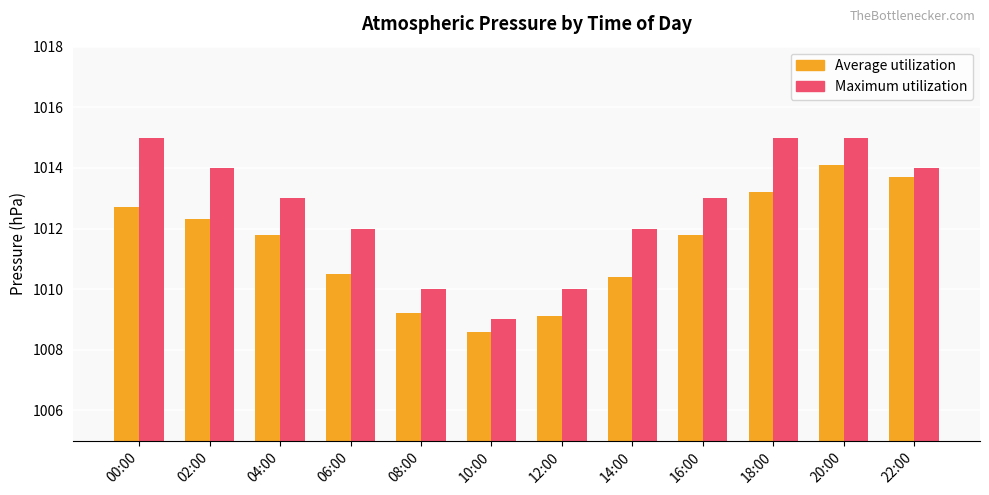

Reading left to right, what are all the values shown in this chart?

Average utilization: 1012.7	1012.3	1011.8	1010.5	1009.2	1008.6	1009.1	1010.4	1011.8	1013.2	1014.1	1013.7
Maximum utilization: 1015.0	1014.0	1013.0	1012.0	1010.0	1009.0	1010.0	1012.0	1013.0	1015.0	1015.0	1014.0